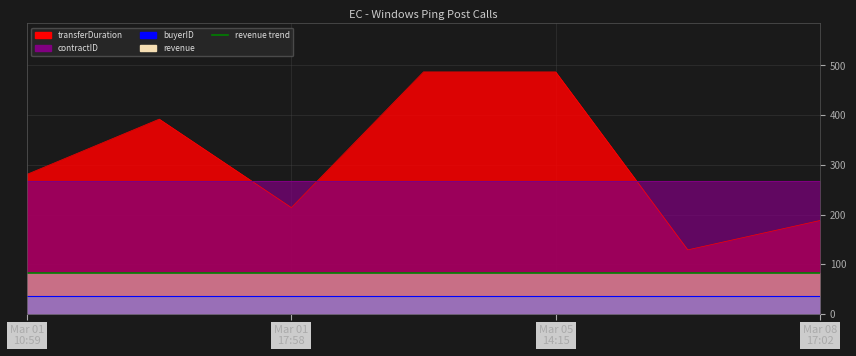

The buyerID series shows 37 at 2024-03-05 14:15. True or false?

True